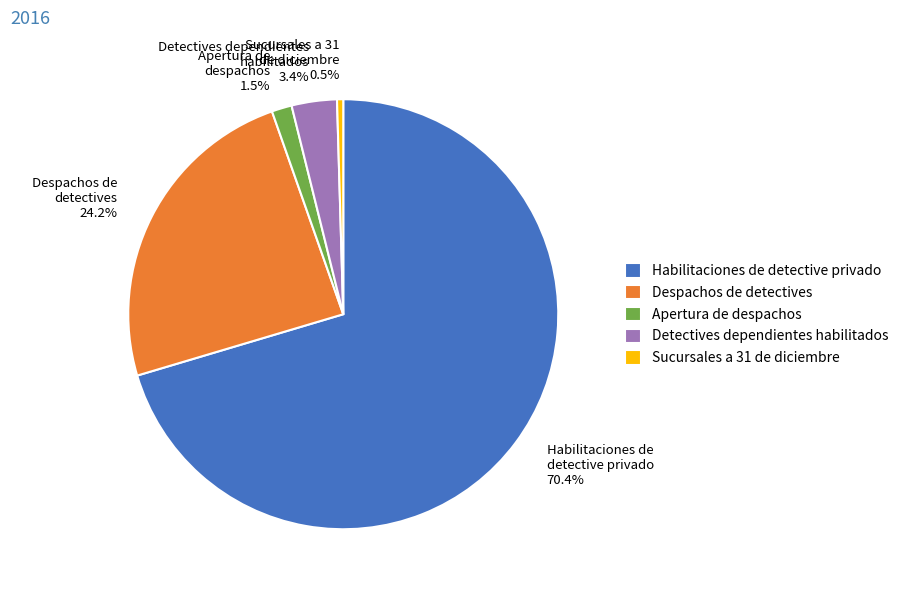

What percentage do Apertura de despachos 1.5% and Habilitaciones de detective privado 70.4% together represent?

71.9%